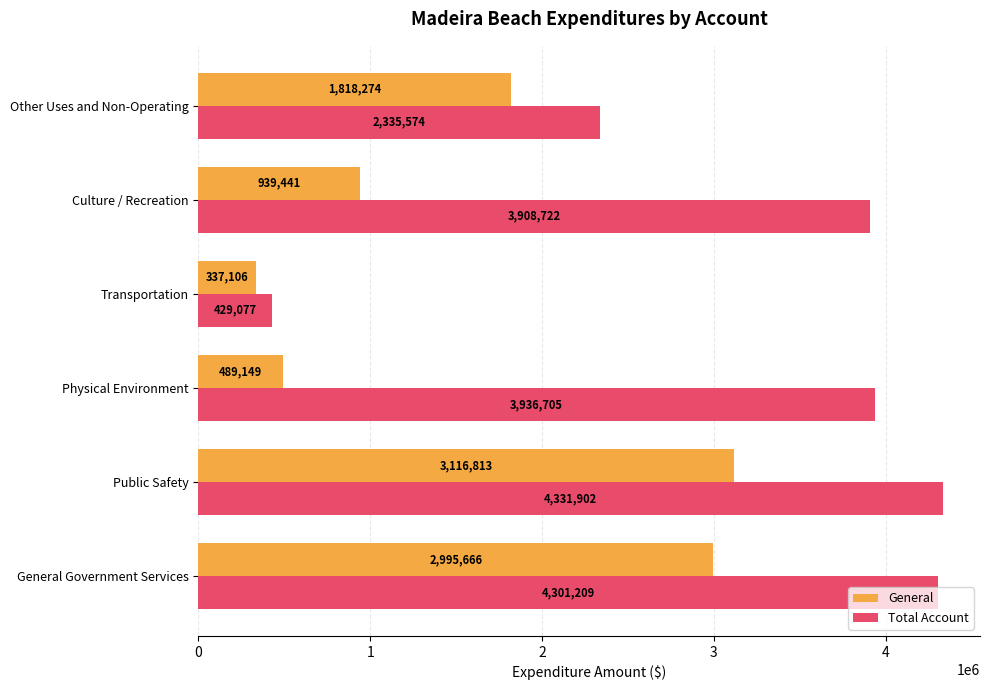

Rank the series by their maximum value, from lowest to highest.

General, Total Account